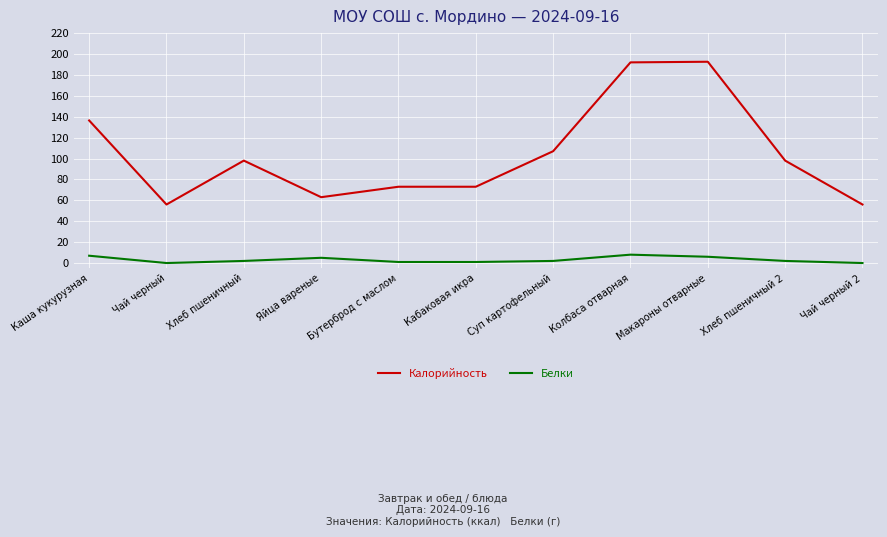

True or false: Калорийность has a value of 73.0 at Бутерброд с маслом.

True